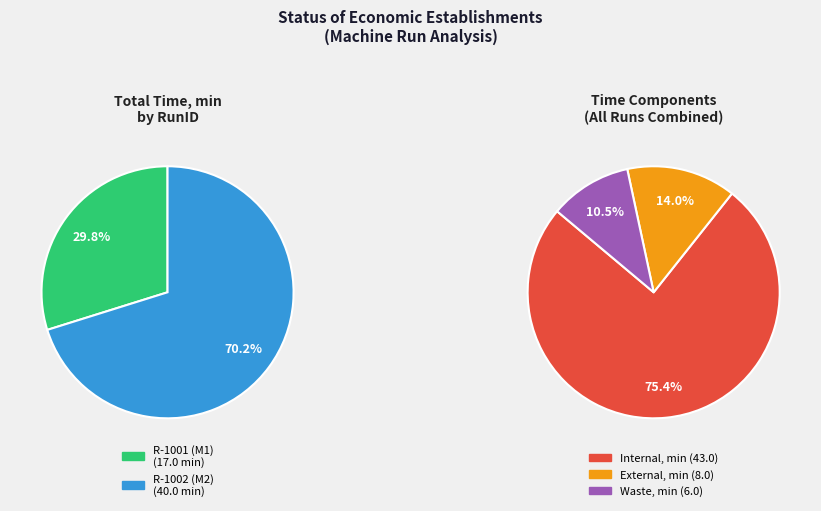

Does R-1002 represent more than half of the total?

Yes